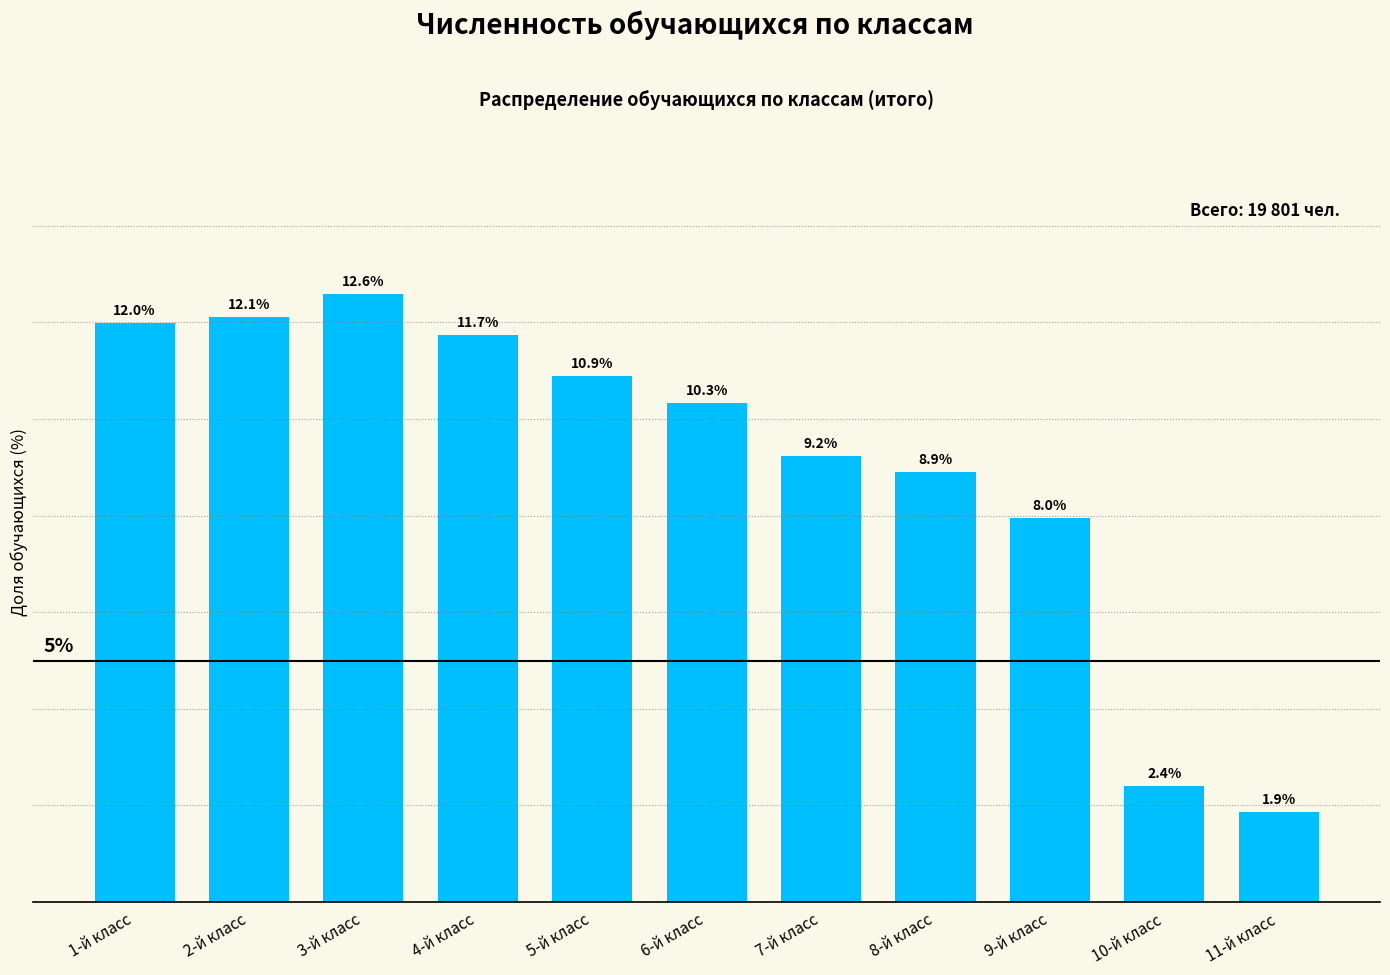

What is the label of the 10th bar from the right?

2-й класс